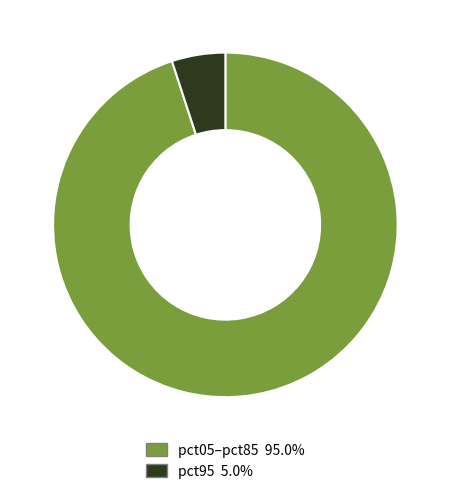

Combined, do pct95 5.0% and pct05–pct85 95.0% account for over 50%?

Yes